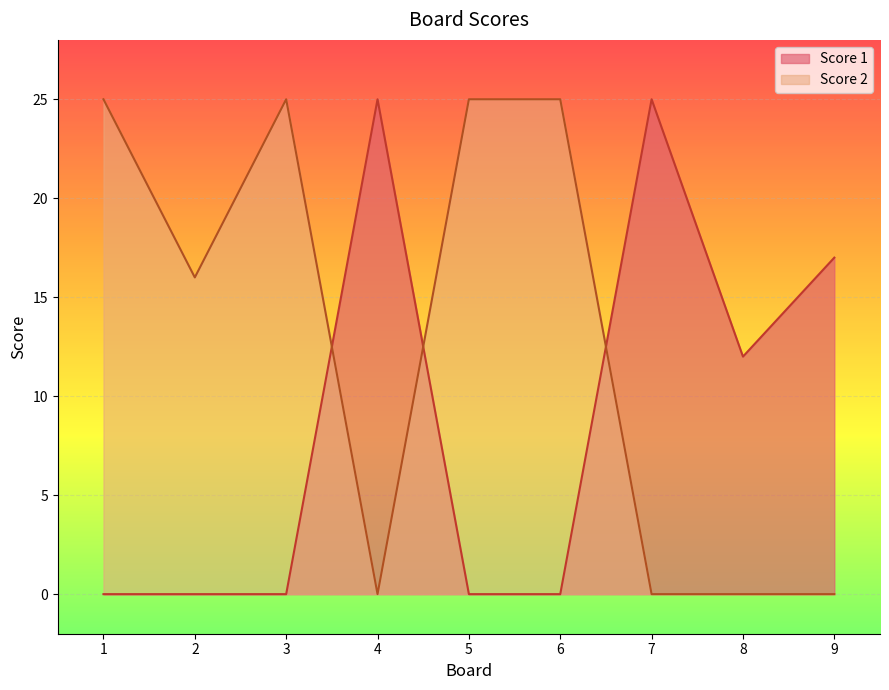

At which label is Score 1 closest to 12?

8